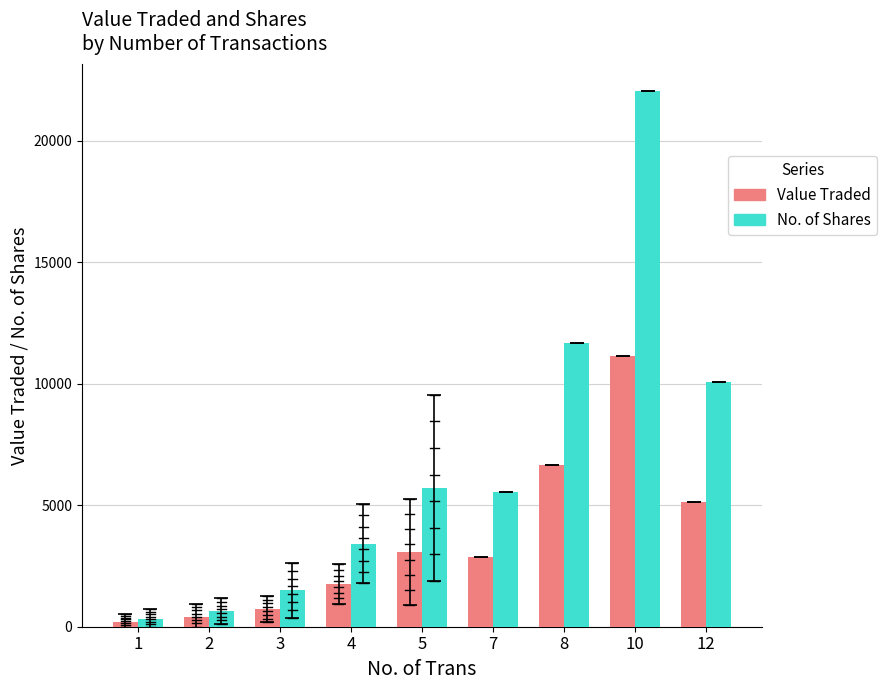

How many values in the Value Traded series are below 2863?

4